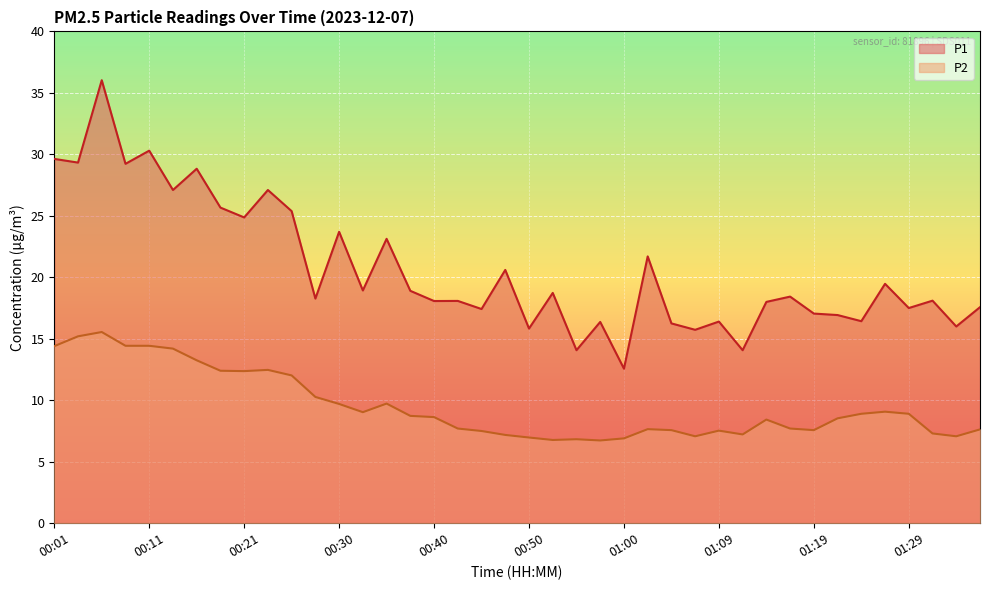

What is the lowest value of the P2 series?

6.7